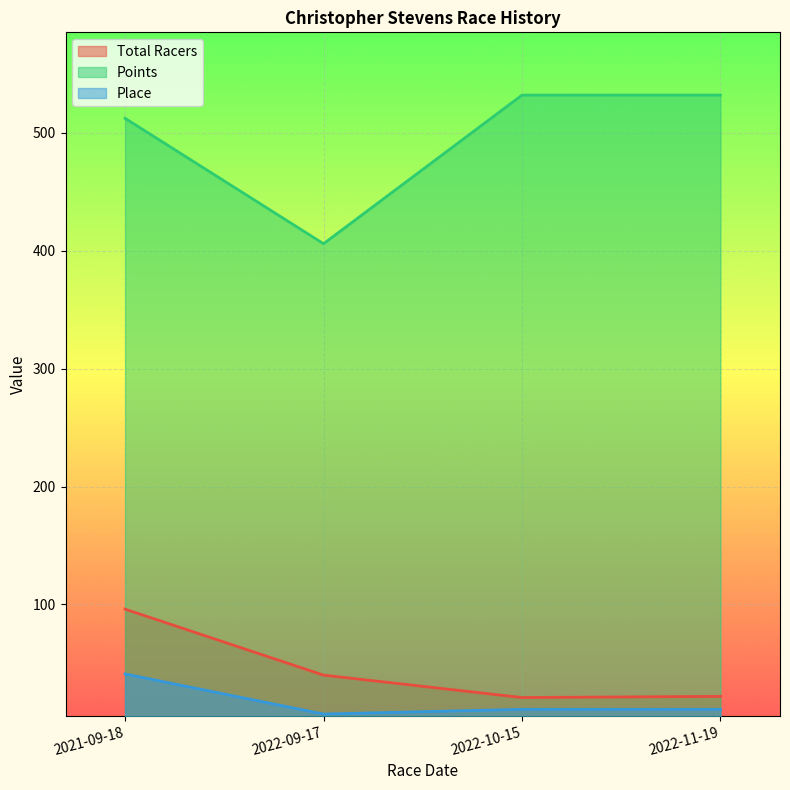

What is the minimum value for Place?

7.0